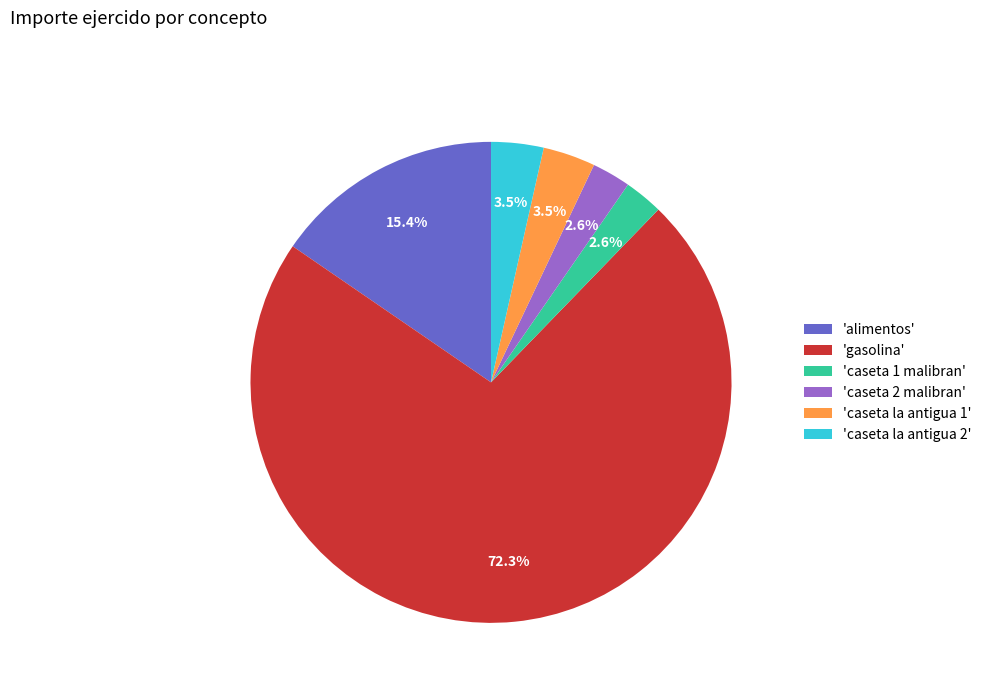

Which slice represents more than half of the pie?

'gasolina'